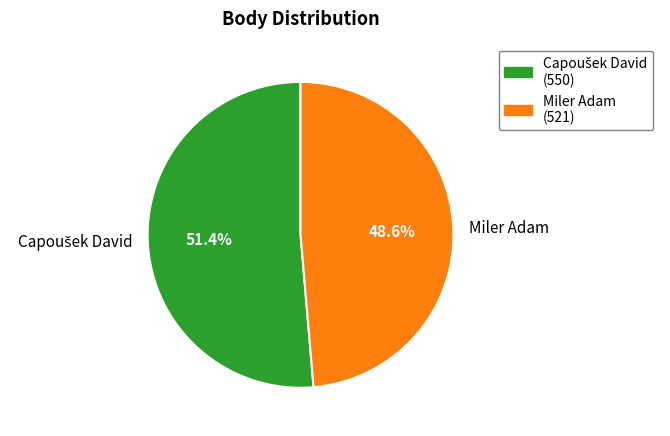

How many segments does this pie chart have?

2